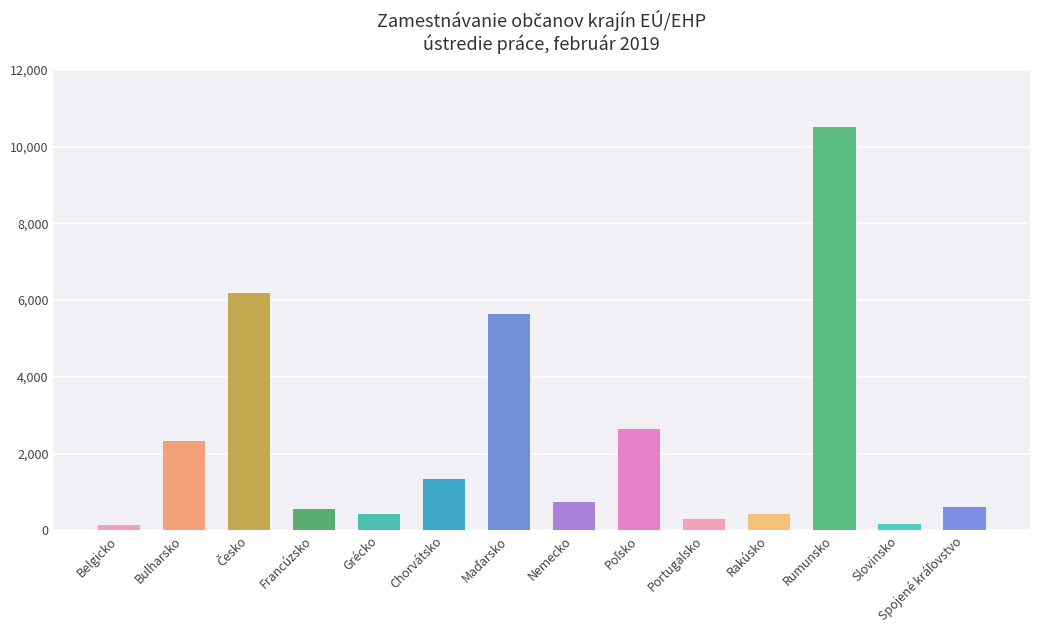

How many bars are there in total?

14